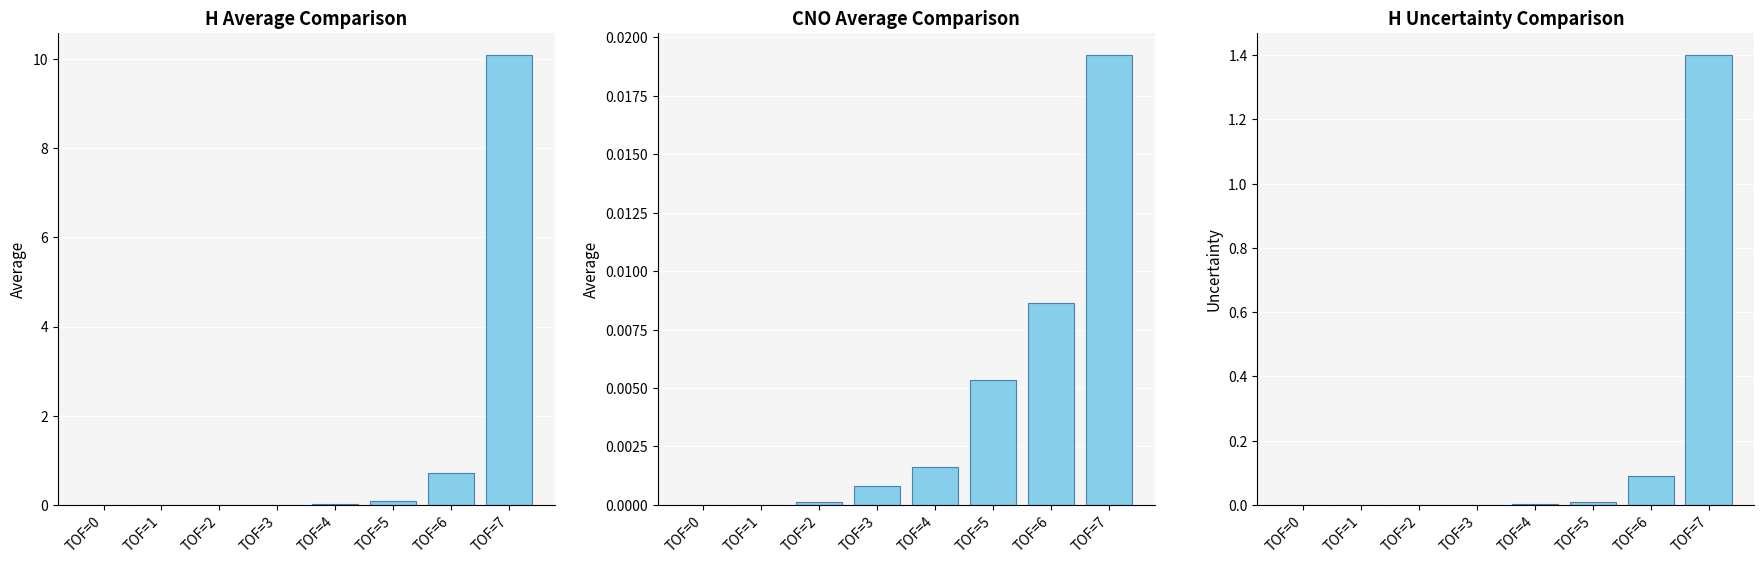

Reading left to right, what are all the values shown in this chart?

H Average: 0.0	0.0	0.0	0.0	0.0	0.1	0.7	10.1
CNO Average: 0.0	0.0	0.0	0.0	0.0	0.0	0.0	0.0
H Uncertainty: 0.0	0.0	0.0	0.0	0.0	0.0	0.1	1.4